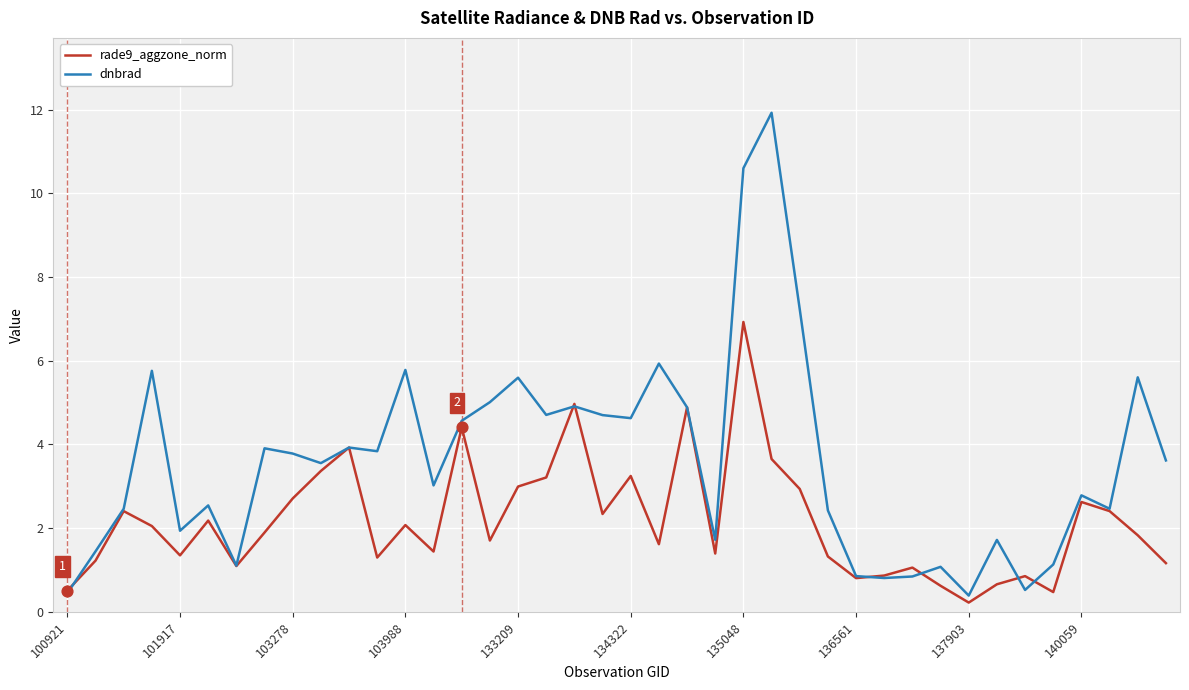

What are all the series names shown in the legend?

rade9_aggzone_norm, dnbrad